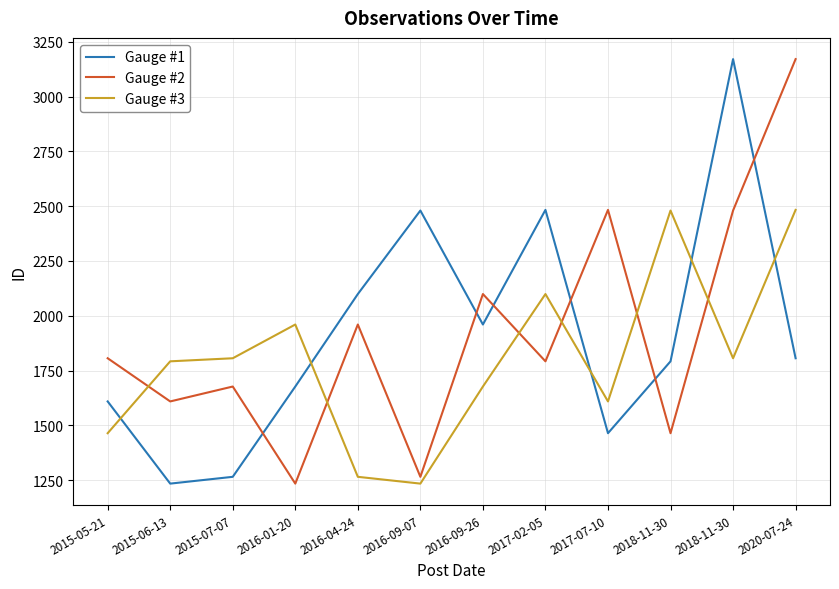

At which category is the sum across all series the highest?

2020-07-24